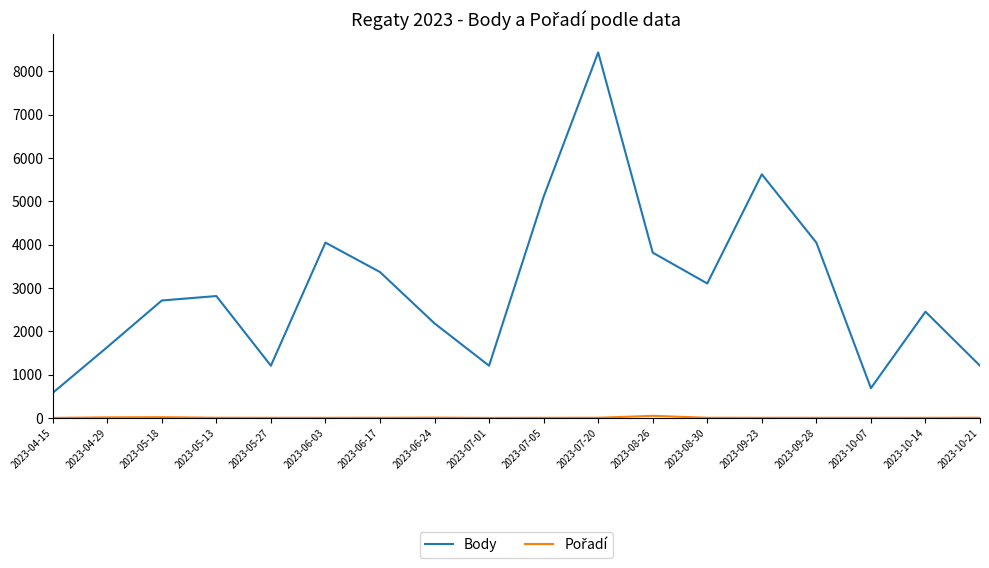

What is the difference between the maximum and minimum values in the Body series?

7859